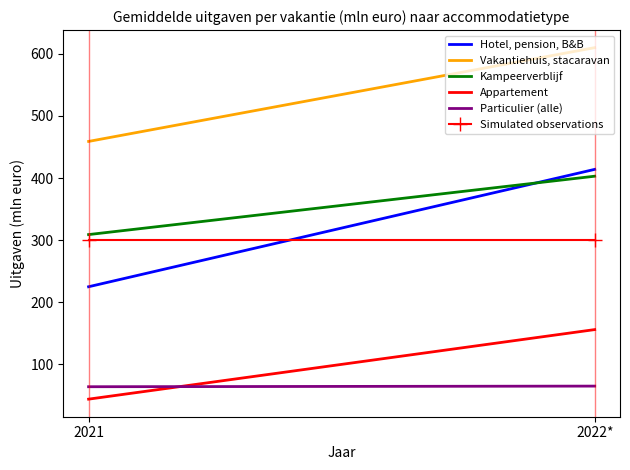

What is the maximum value for Simulated observations?

300